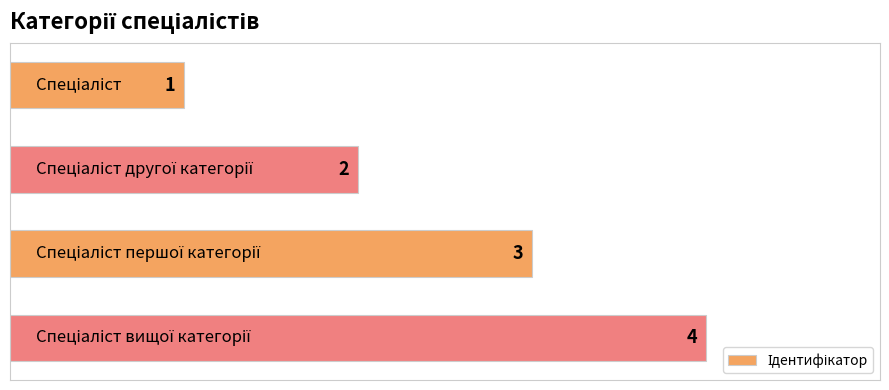

Count the values in the range 2 to 4.

3